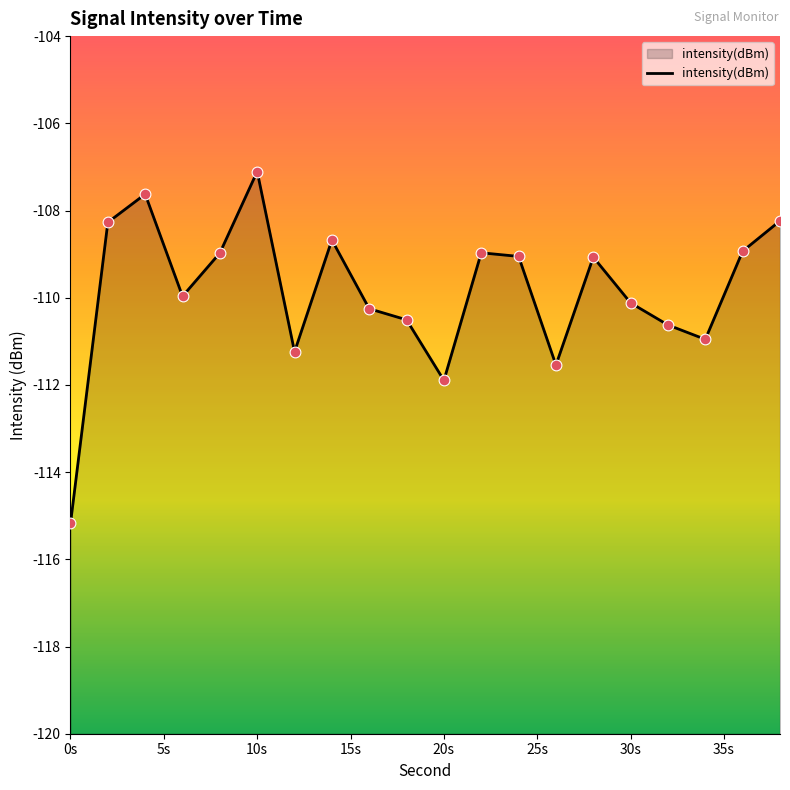

Between 16 and 12, which is larger?

16